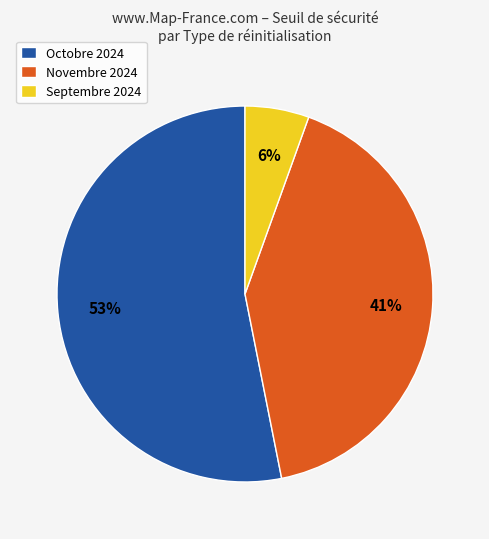

Rank the categories by value from lowest to highest.

Septembre 2024, Novembre 2024, Octobre 2024